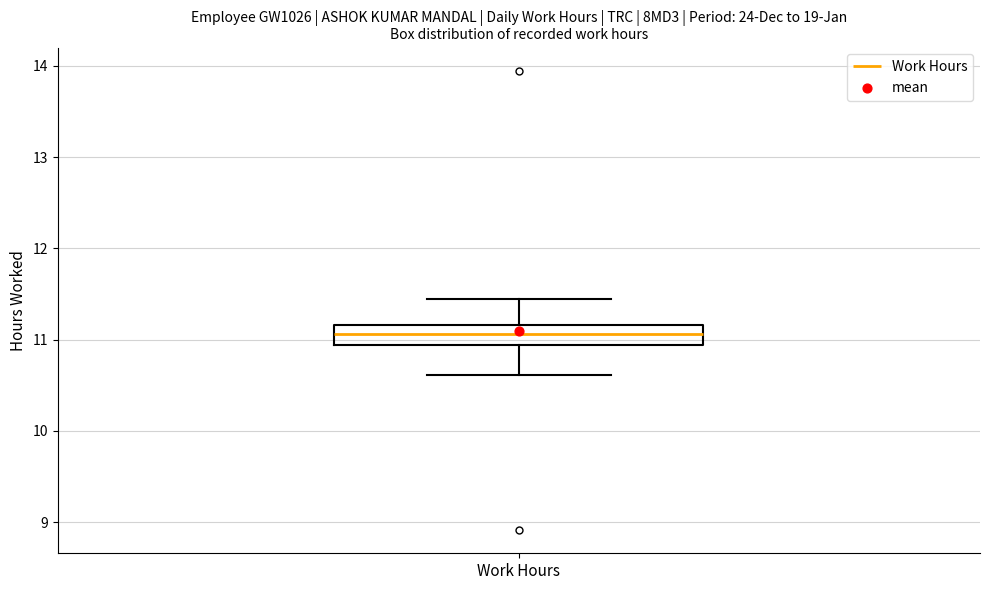

Transcribe this box plot: give where the median line is, the range the box spans, and where the two whiskers end, as read against the y-axis. The values are not printed on the chart, so give them approximately, as read against the axis.

median 11.1, box 10.9 to 11.2, whiskers 10.6 to 11.4